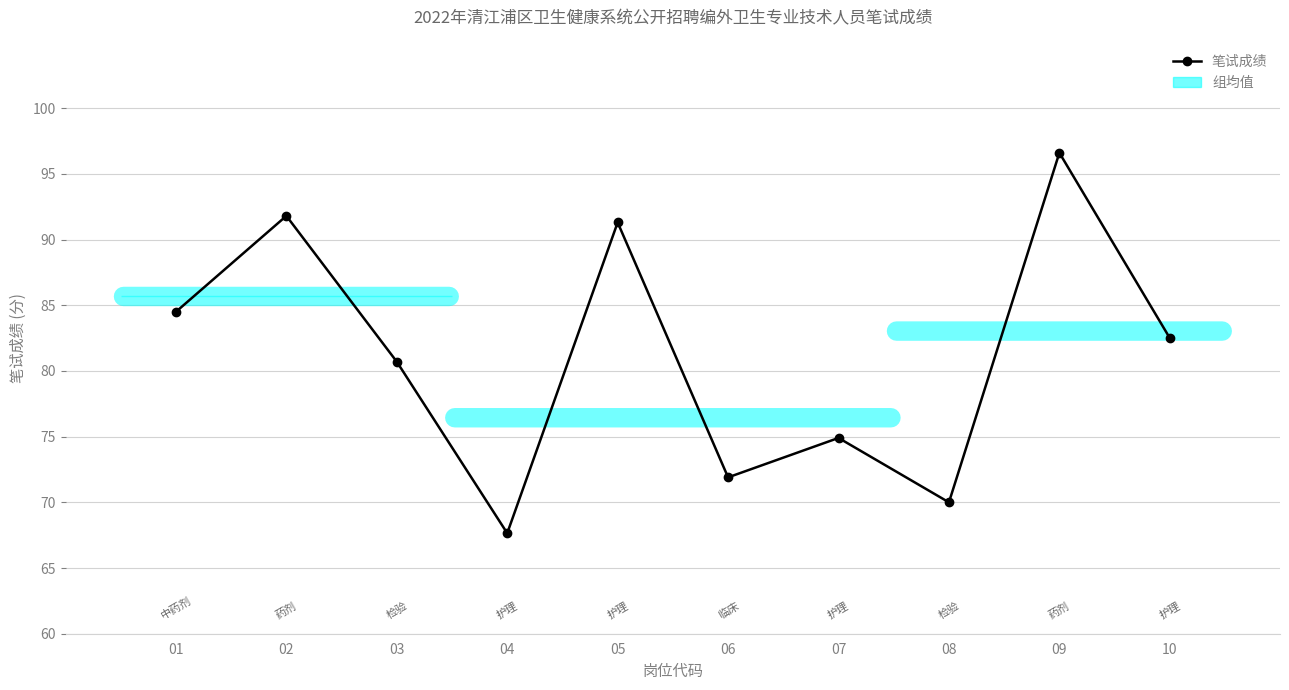

What is the difference between the values at 01 and 08?

14.5